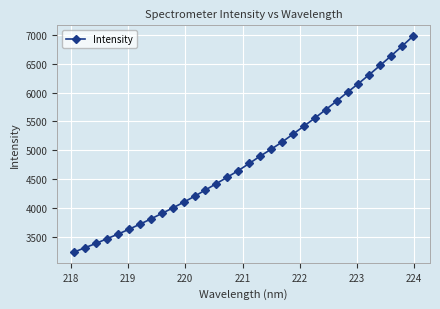

What is the value of the 4th point from the left?

3477.4